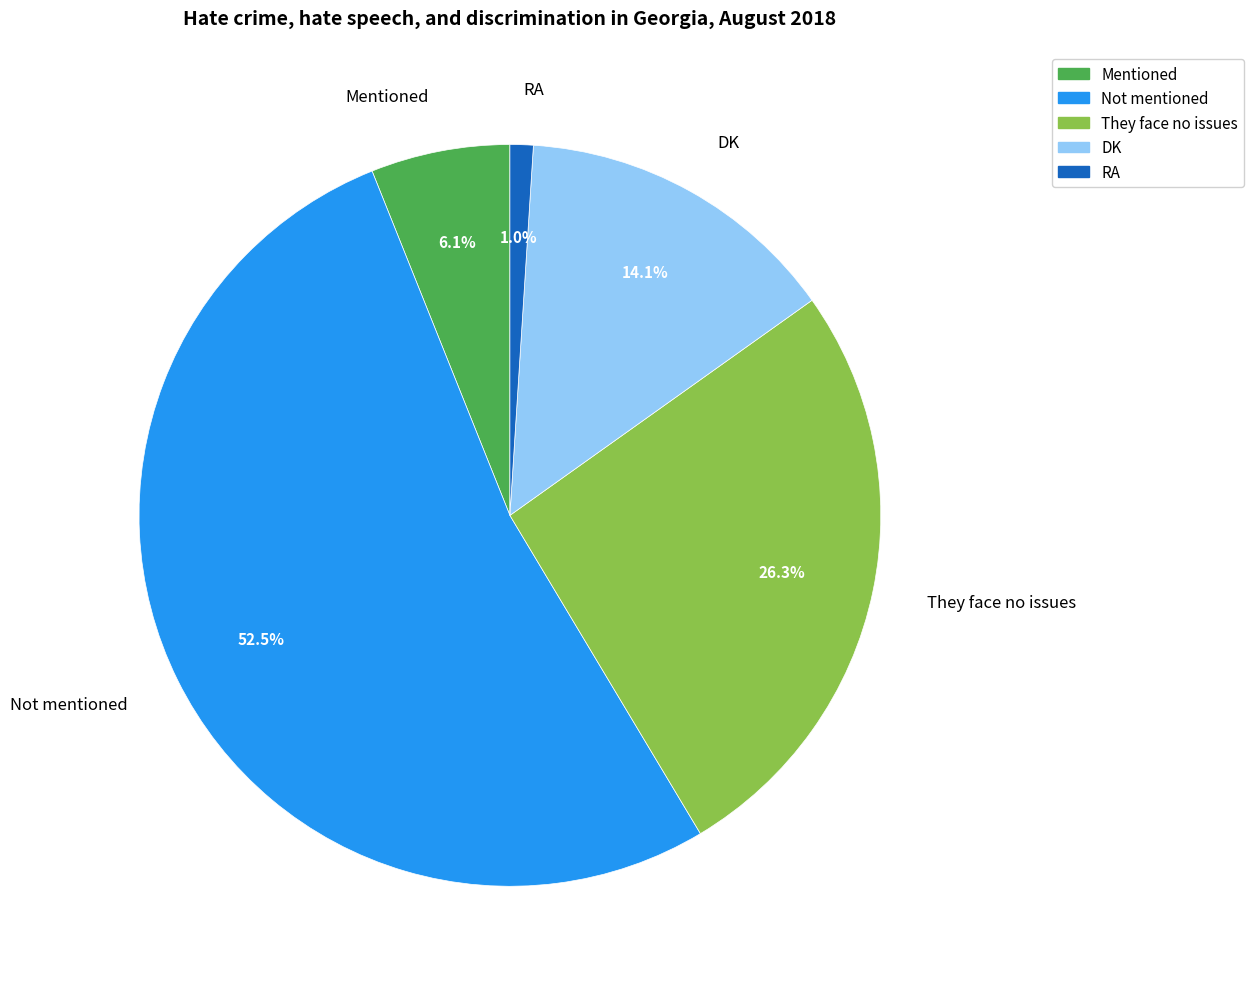

What percentage do DK and Mentioned together represent?

20.2%